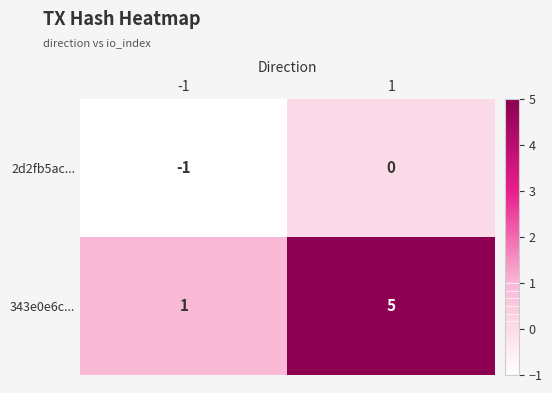

What is the maximum value for 343e0e6c...?

5